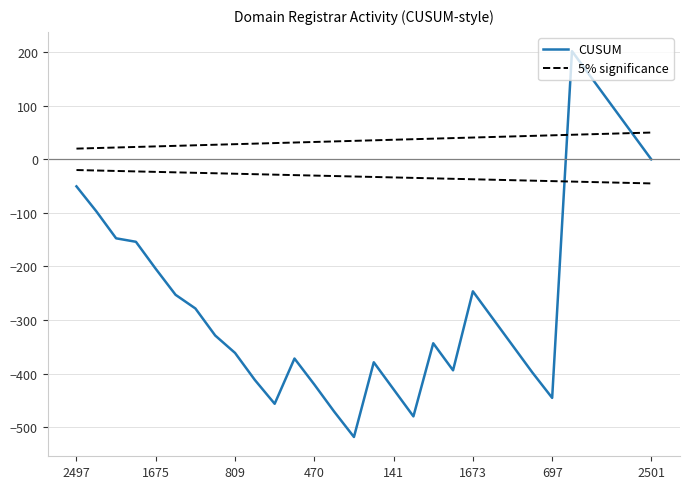

Reading left to right, what are all the values shown in this chart?

CUSUM: -50.5	-97.0	-147.5	-154.0	-204.5	-253.0	-278.5	-329.0	-361.5	-412.0	-456.5	-372.0	-420.5	-471.0	-518.5	-379.0	-429.5	-480.0	-343.5	-394.0	-246.5	-297.0	-347.5	-398.0	-445.5	202.0	151.5	101.0	50.5	0.0
5% significance: 20.0	21.0	22.1	23.1	24.1	25.2	26.2	27.2	28.3	29.3	30.3	31.4	32.4	33.4	34.5	35.5	36.6	37.6	38.6	39.7	40.7	41.7	42.8	43.8	44.8	45.9	46.9	47.9	49.0	50.0